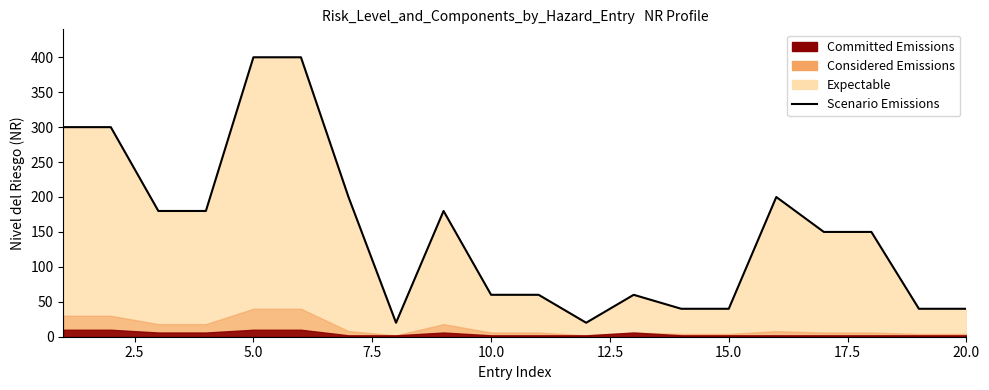

What is the difference between the maximum and minimum values?

380